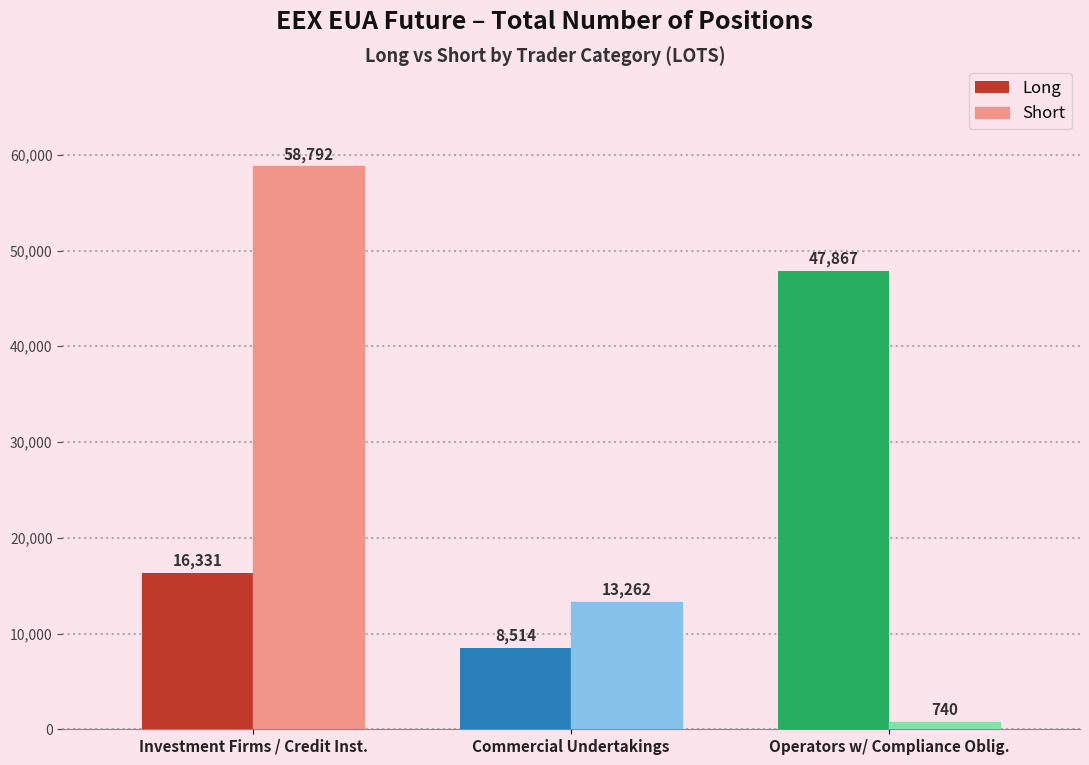

How many bars are there in total?

6